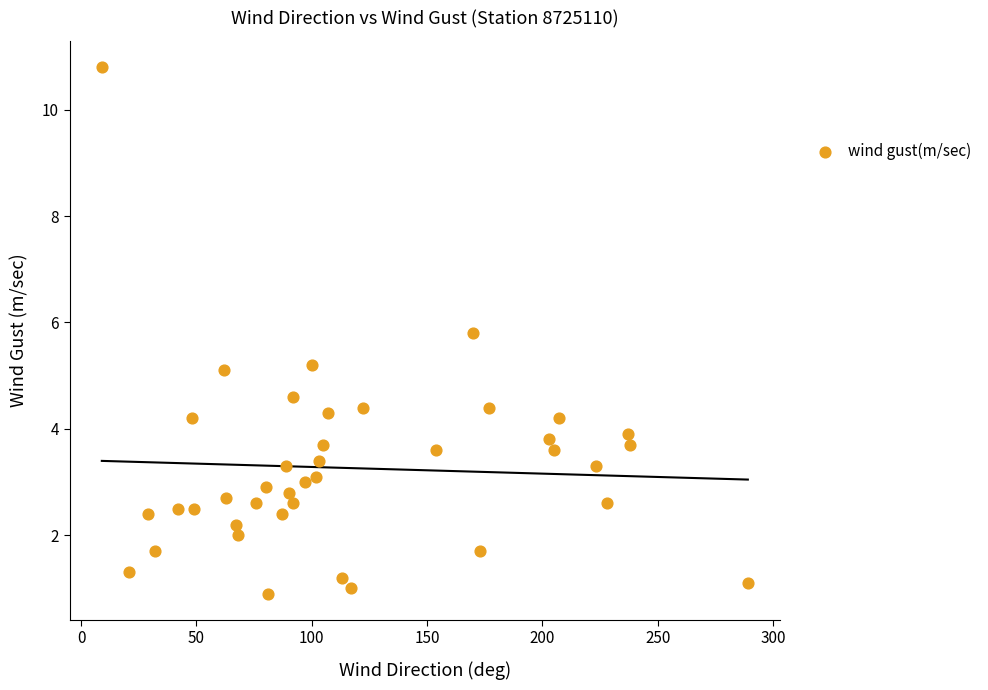

What is the range of Y values (max minus min)?

9.9